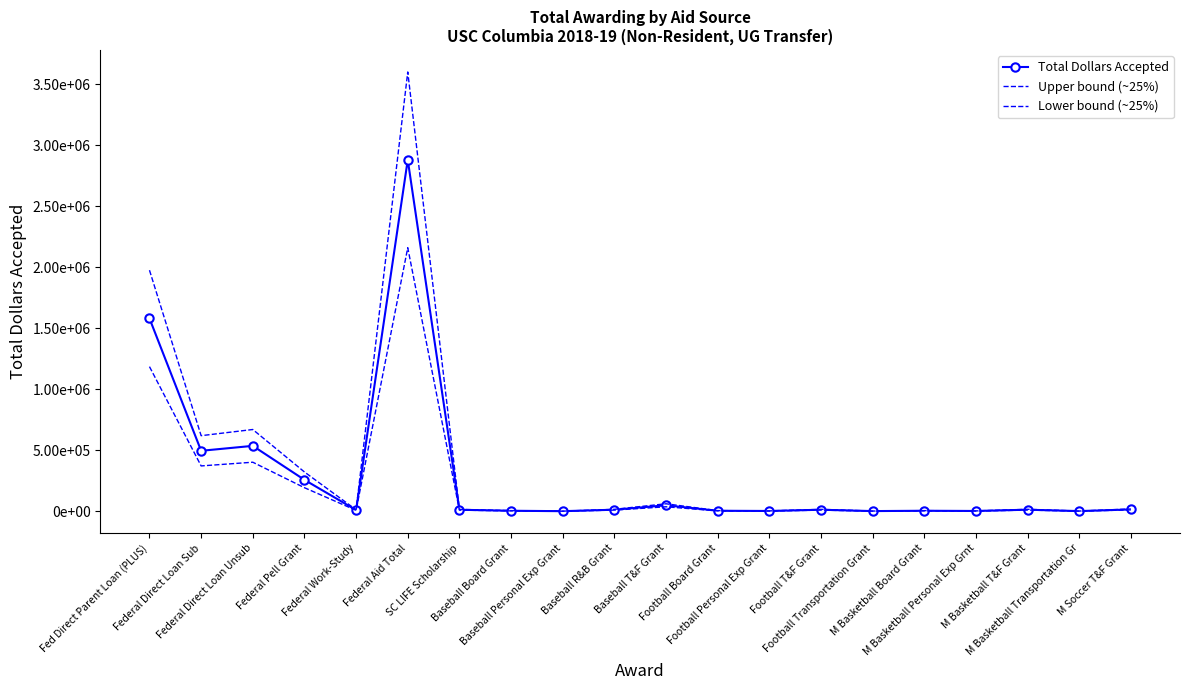

Reading left to right, what are all the values shown in this chart?

Total Dollars Accepted: Fed Direct Parent Loan (PLUS)=1580423.0	Federal Direct Loan Sub=495648.0	Federal Direct Loan Unsub=536133.0	Federal Pell Grant=257689.0	Federal Work-Study=10000.0	Federal Aid Total=2879893.0	SC LIFE Scholarship=12500.0	Baseball Board Grant=4386.0	Baseball Personal Exp Grant=864.0	Baseball R&B Grant=12918.0	Baseball T&F Grant=49184.0	Football Board Grant=4386.0	Football Personal Exp Grant=2597.0	Football T&F Grant=12696.0	Football Transportation Grant=1635.0	M Basketball Board Grant=4386.0	M Basketball Personal Exp Grnt=2597.0	M Basketball T&F Grant=12976.0	M Basketball Transportation Gr=1635.0	M Soccer T&F Grant=15200.0
Upper bound (~25%): Fed Direct Parent Loan (PLUS)=1975528.8	Federal Direct Loan Sub=619560.0	Federal Direct Loan Unsub=670166.2	Federal Pell Grant=322111.2	Federal Work-Study=12500.0	Federal Aid Total=3599866.2	SC LIFE Scholarship=15625.0	Baseball Board Grant=5482.5	Baseball Personal Exp Grant=1080.0	Baseball R&B Grant=16147.5	Baseball T&F Grant=61480.0	Football Board Grant=5482.5	Football Personal Exp Grant=3246.2	Football T&F Grant=15870.0	Football Transportation Grant=2043.8	M Basketball Board Grant=5482.5	M Basketball Personal Exp Grnt=3246.2	M Basketball T&F Grant=16220.0	M Basketball Transportation Gr=2043.8	M Soccer T&F Grant=19000.0
Lower bound (~25%): Fed Direct Parent Loan (PLUS)=1185317.2	Federal Direct Loan Sub=371736.0	Federal Direct Loan Unsub=402099.8	Federal Pell Grant=193266.8	Federal Work-Study=7500.0	Federal Aid Total=2159919.8	SC LIFE Scholarship=9375.0	Baseball Board Grant=3289.5	Baseball Personal Exp Grant=648.0	Baseball R&B Grant=9688.5	Baseball T&F Grant=36888.0	Football Board Grant=3289.5	Football Personal Exp Grant=1947.8	Football T&F Grant=9522.0	Football Transportation Grant=1226.2	M Basketball Board Grant=3289.5	M Basketball Personal Exp Grnt=1947.8	M Basketball T&F Grant=9732.0	M Basketball Transportation Gr=1226.2	M Soccer T&F Grant=11400.0